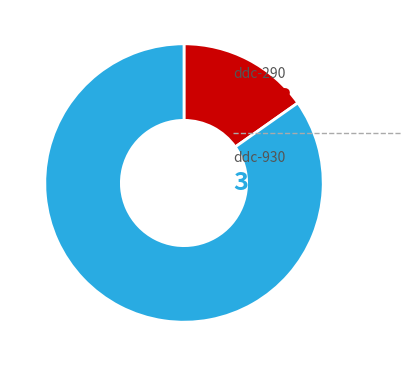

Is there any slice that represents more than half of the pie?

Yes